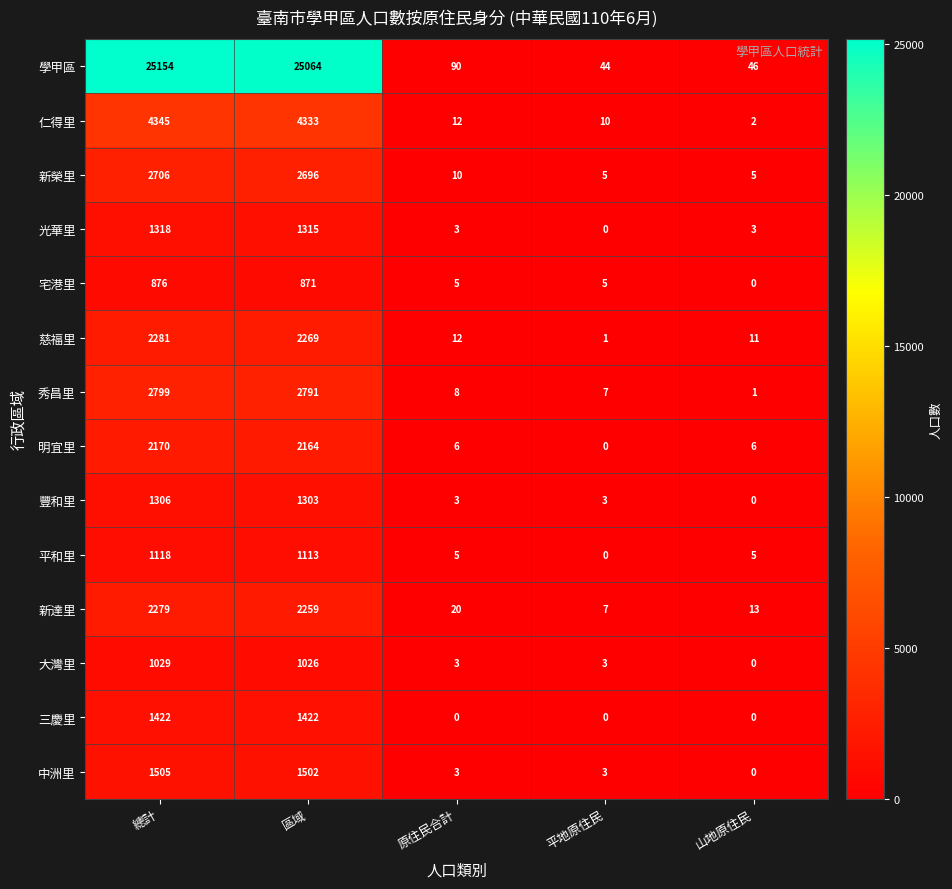

At which category does the chart reach its peak across all series?

總計